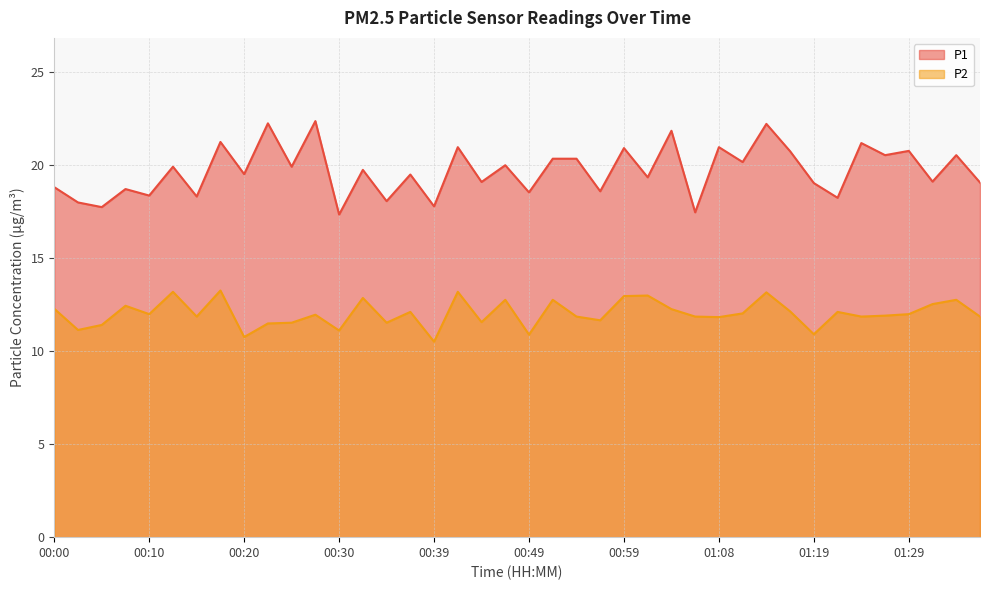

Does the chart have visible grid lines?

Yes